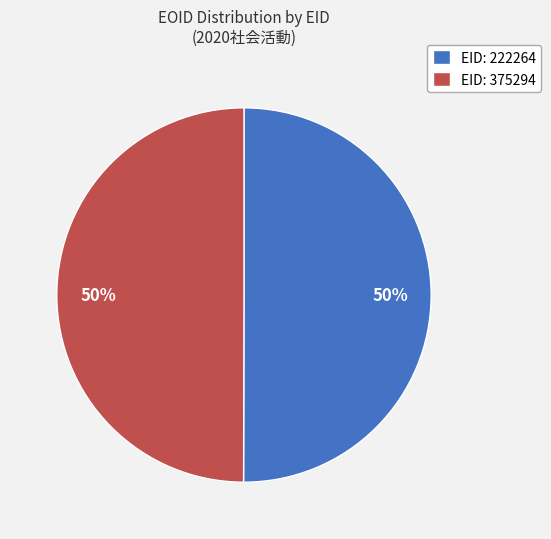

Do EID: 222264 and EID: 375294 together represent more than half of the pie?

Yes